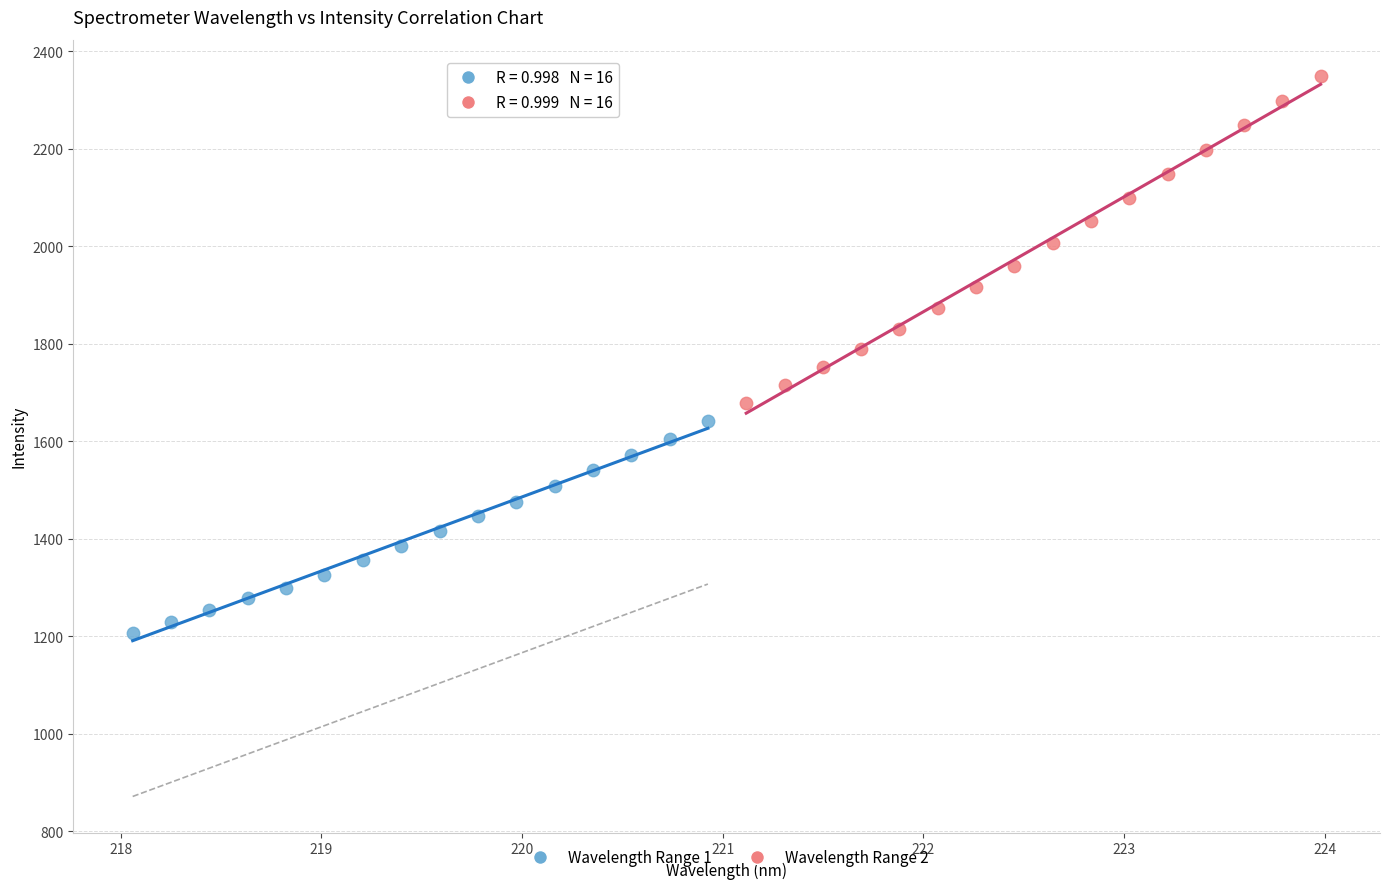

What are all the series names shown in the legend?

Wavelength Range 1, Wavelength Range 2